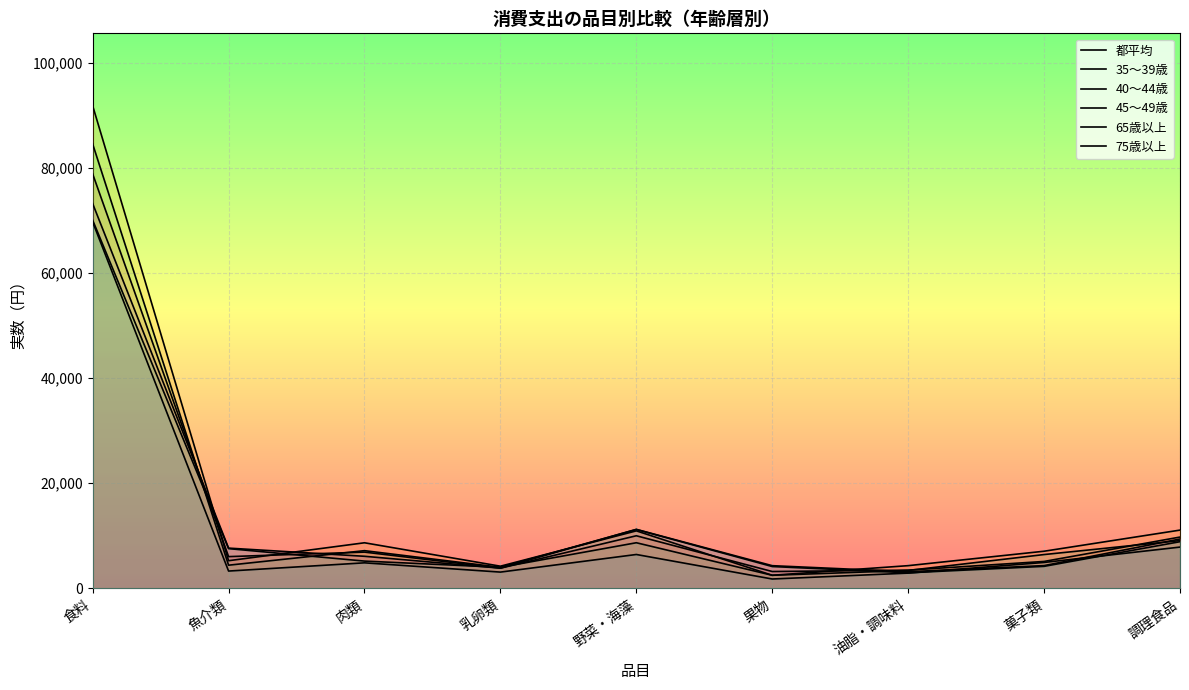

What is the label of the 7th point from the left?

油脂・調味料